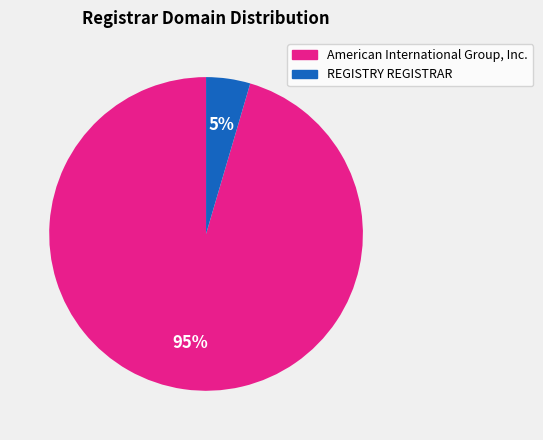

Which category accounts for the majority?

American International Group, Inc.